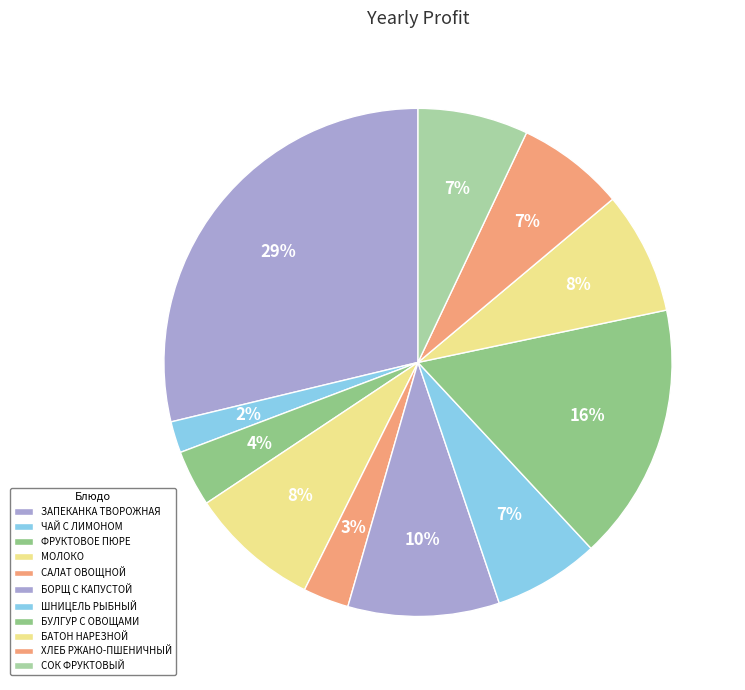

How many segments does this pie chart have?

11